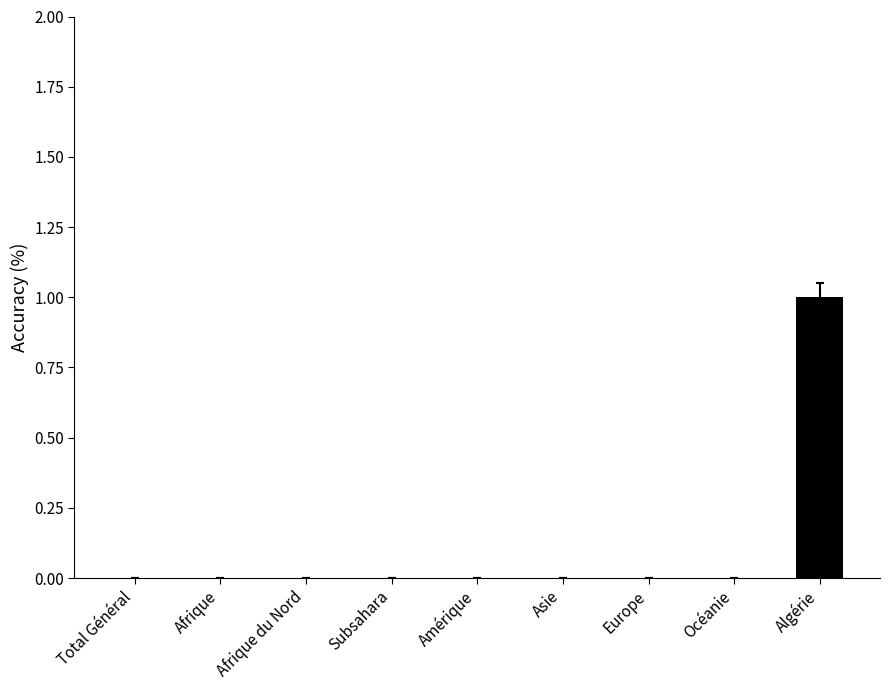

Reading left to right, transcribe all the data shown in this chart.

Total Général=0	Afrique=0	Afrique du Nord=0	Subsahara=0	Amérique=0	Asie=0	Europe=0	Océanie=0	Algérie=1